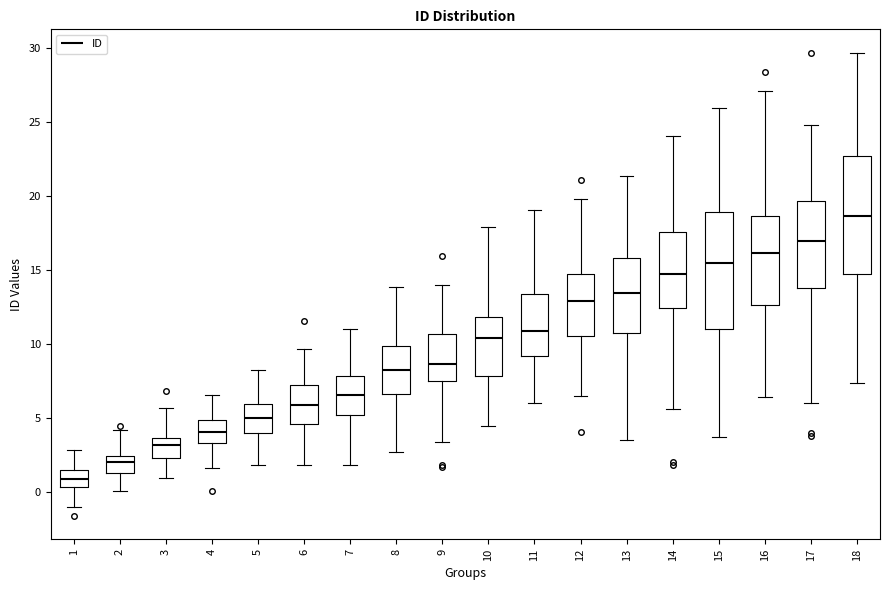

Where does the lower whisker of the box at x = 14 end on the y-axis? The values are not printed on the chart, so give them approximately, as read against the axis.

5.5